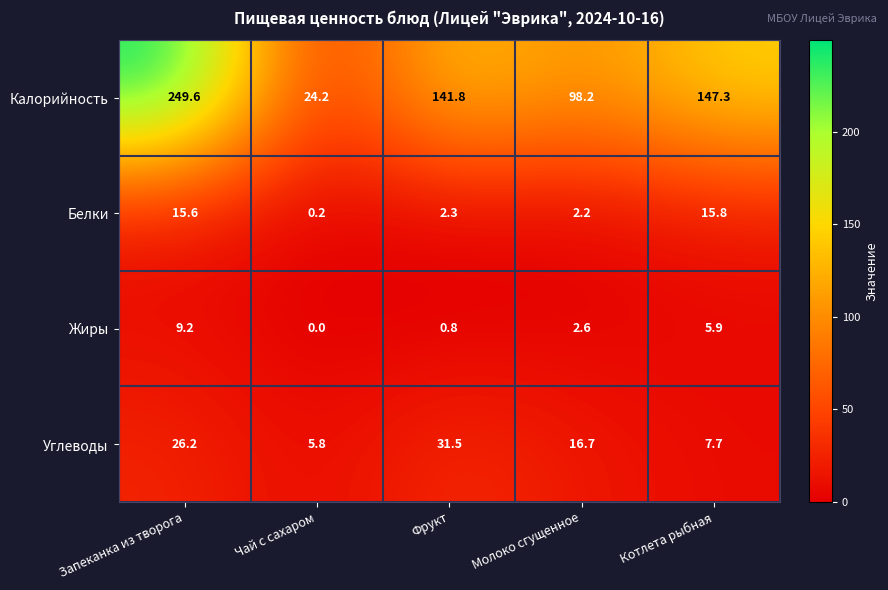

Reading left to right, what are all the values shown in this chart?

Калорийность: Запеканка из творога=249.6	Чай с сахаром=24.2	Фрукт=141.8	Молоко сгущенное=98.2	Котлета рыбная=147.3
Белки: Запеканка из творога=15.6	Чай с сахаром=0.2	Фрукт=2.3	Молоко сгущенное=2.2	Котлета рыбная=15.8
Жиры: Запеканка из творога=9.2	Чай с сахаром=0.0	Фрукт=0.8	Молоко сгущенное=2.6	Котлета рыбная=5.9
Углеводы: Запеканка из творога=26.2	Чай с сахаром=5.8	Фрукт=31.5	Молоко сгущенное=16.7	Котлета рыбная=7.7